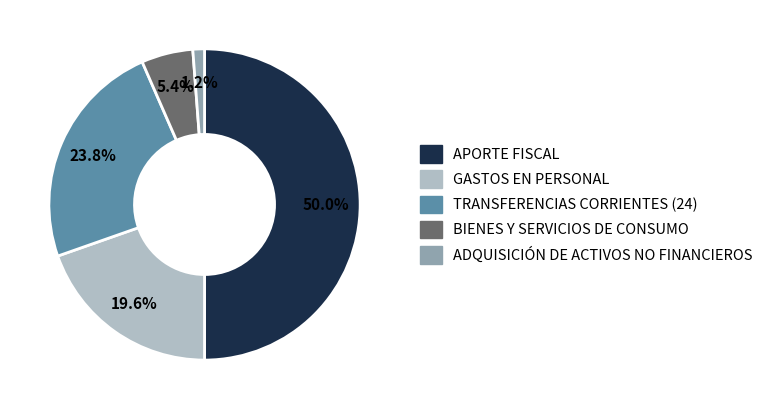

Count the number of slices in the pie.

5